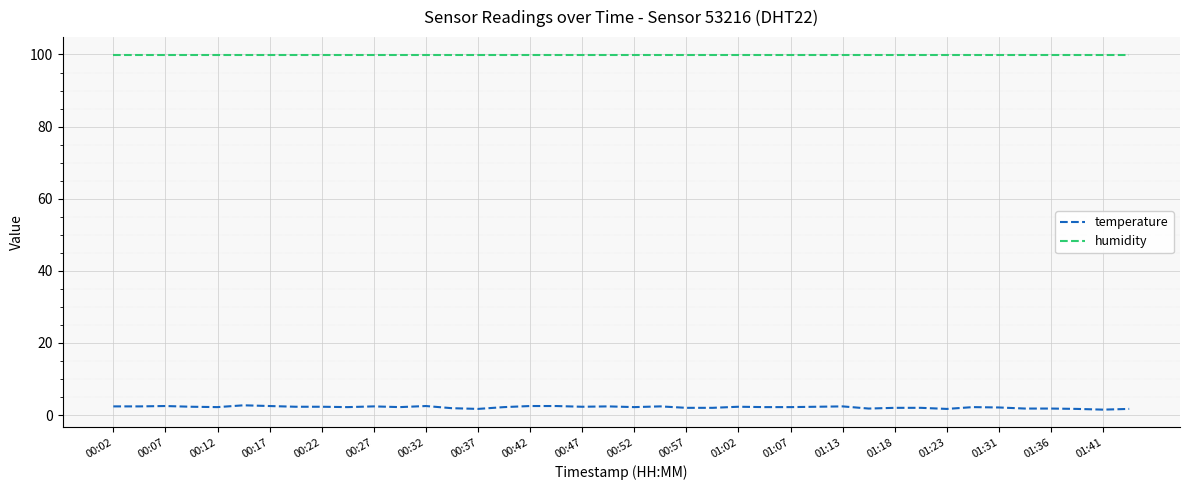

Which series has the largest range (max minus min)?

temperature